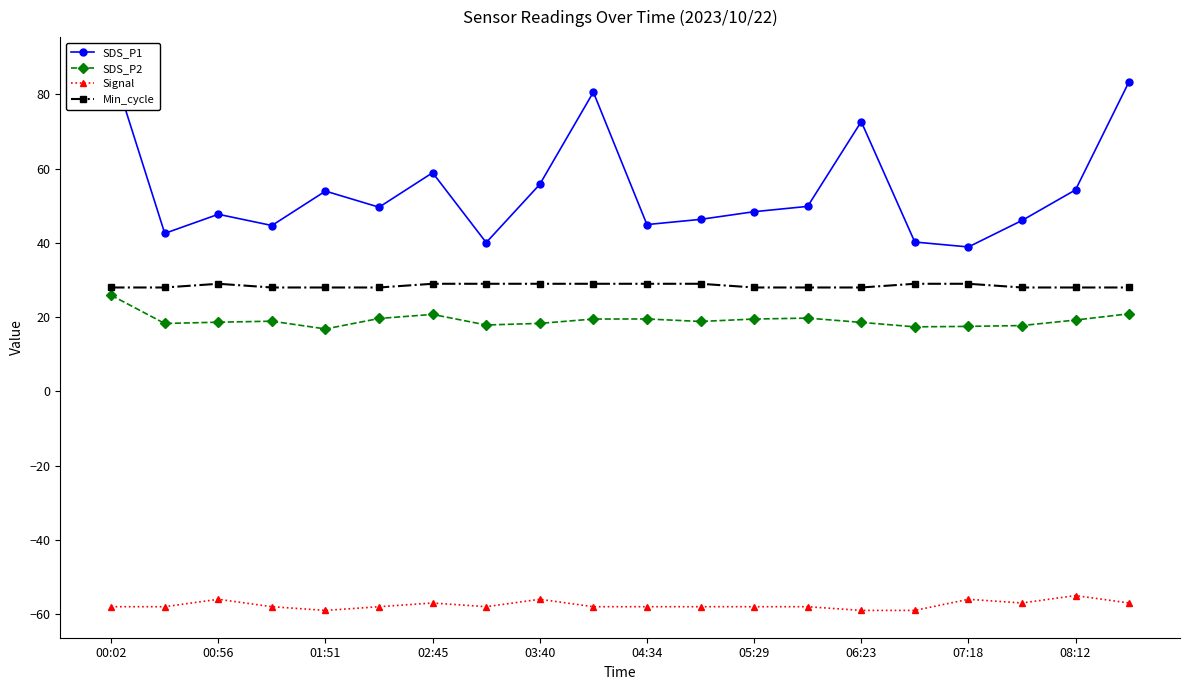

True or false: SDS_P2 and SDS_P1 intersect in this chart.

False